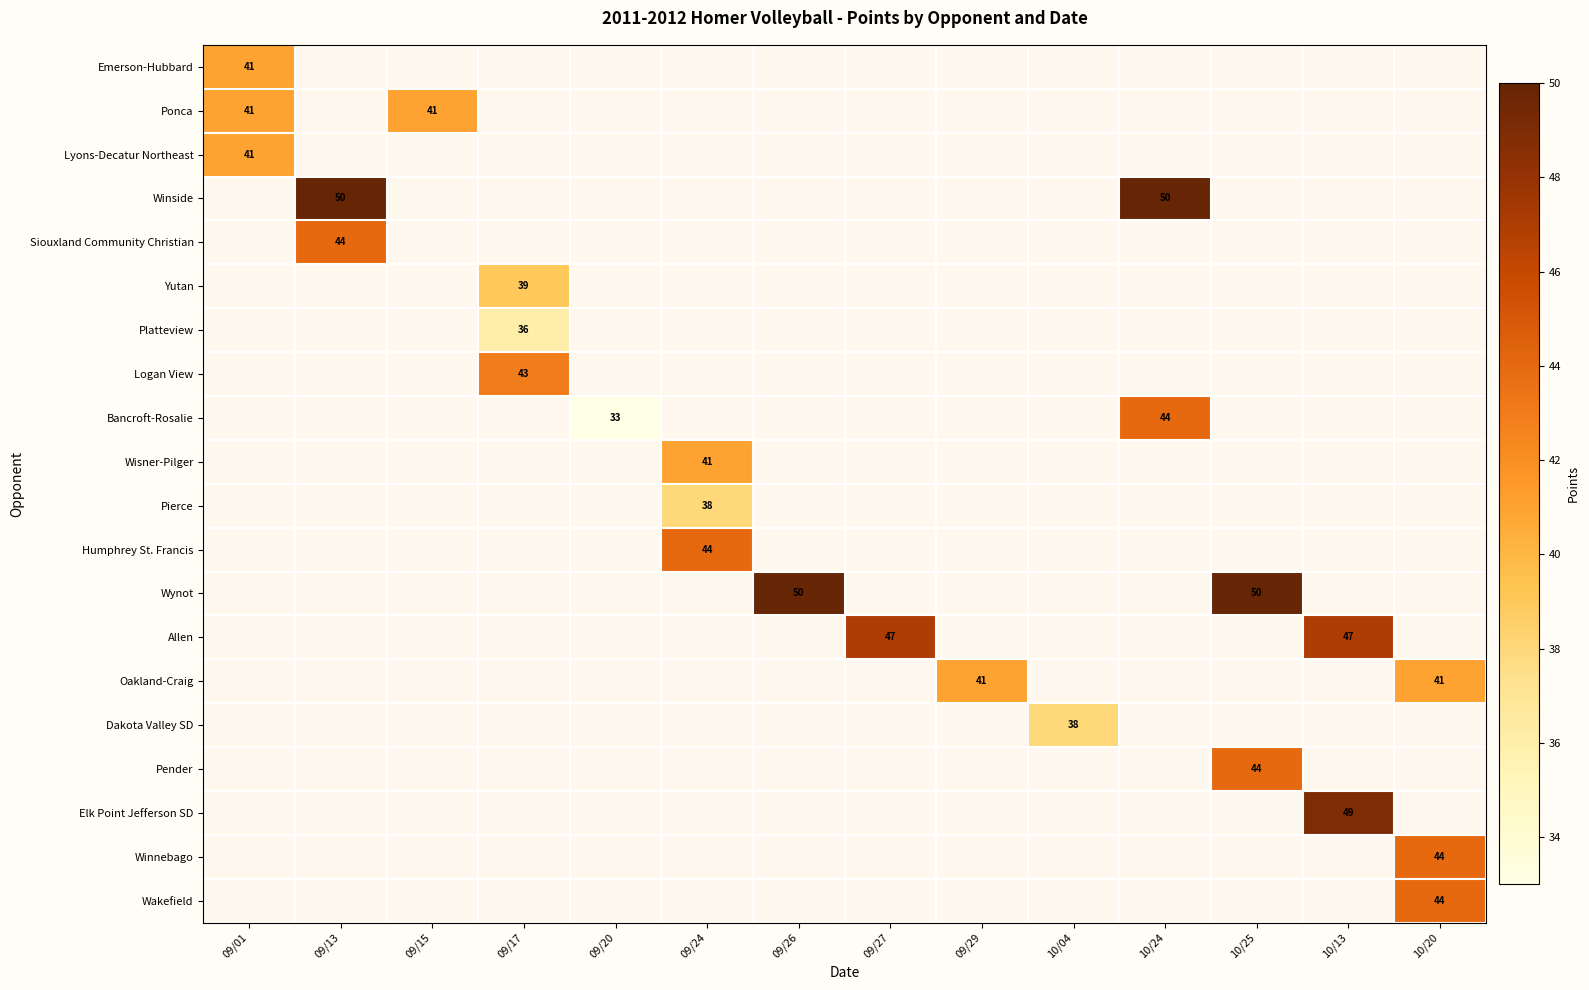

At which label does Oakland-Craig reach its minimum?

09/01